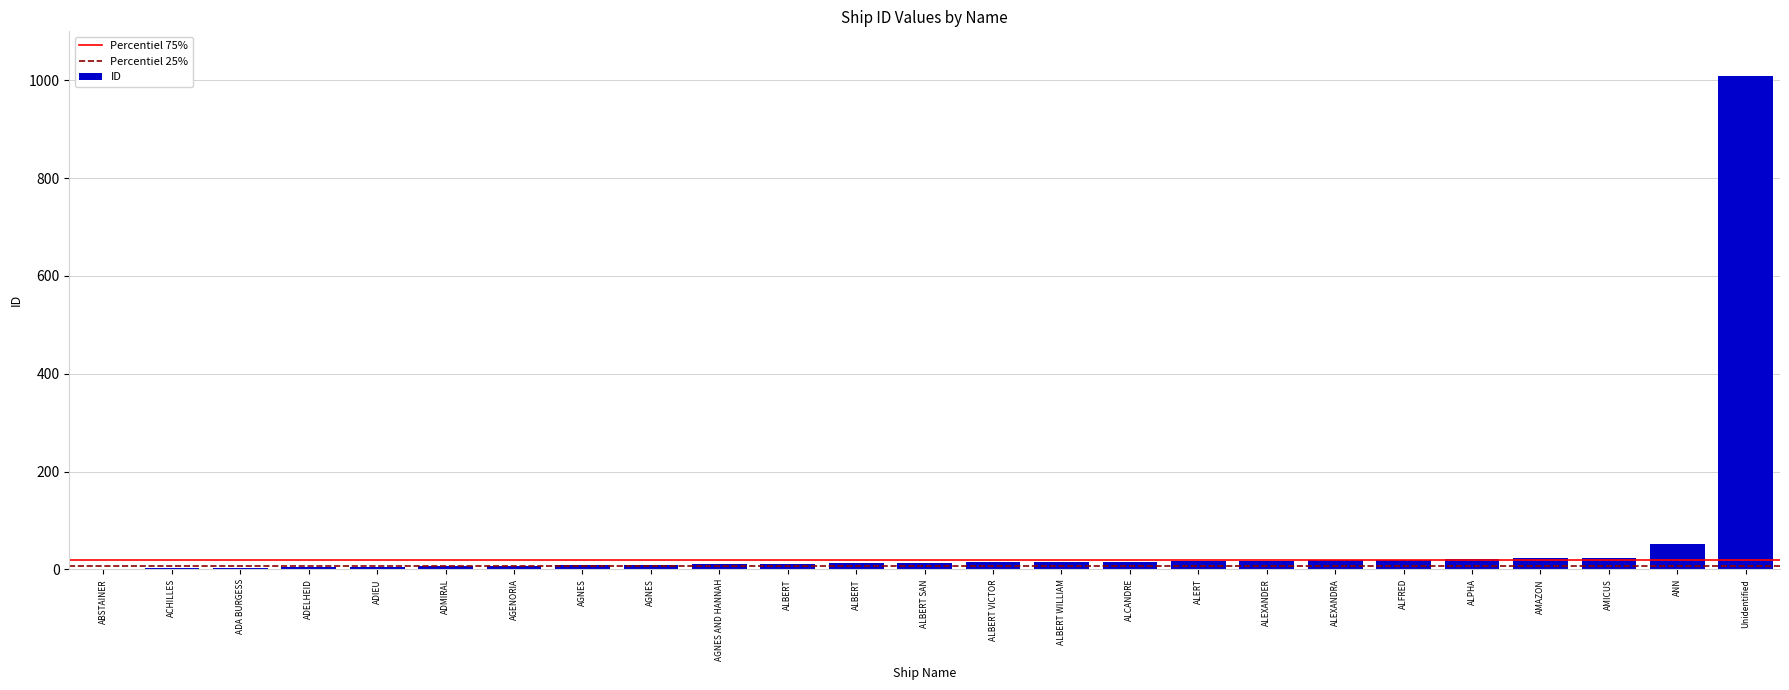

How many distinct data groups are displayed?

1